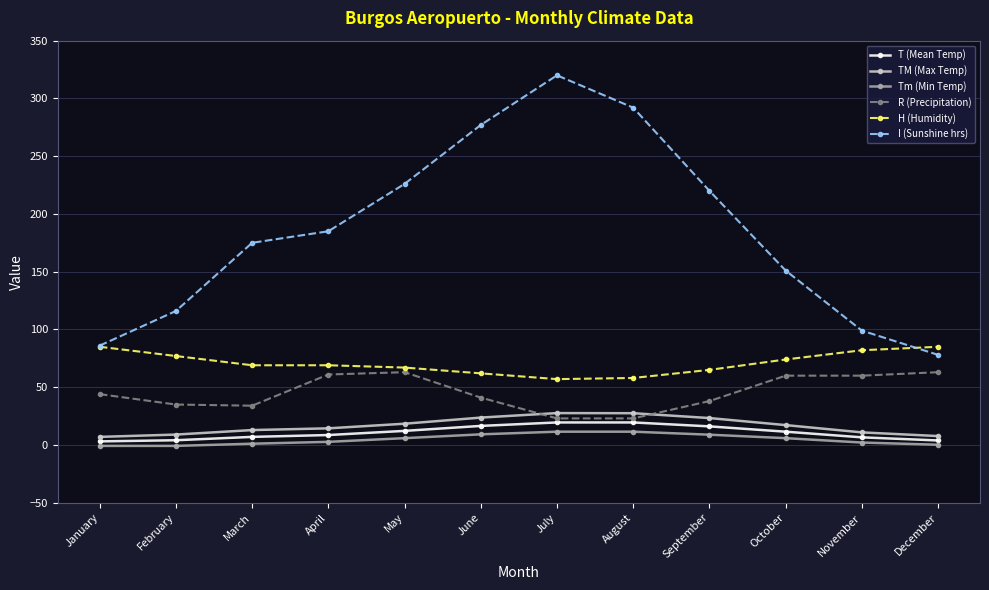

How many lines are shown in the chart?

6